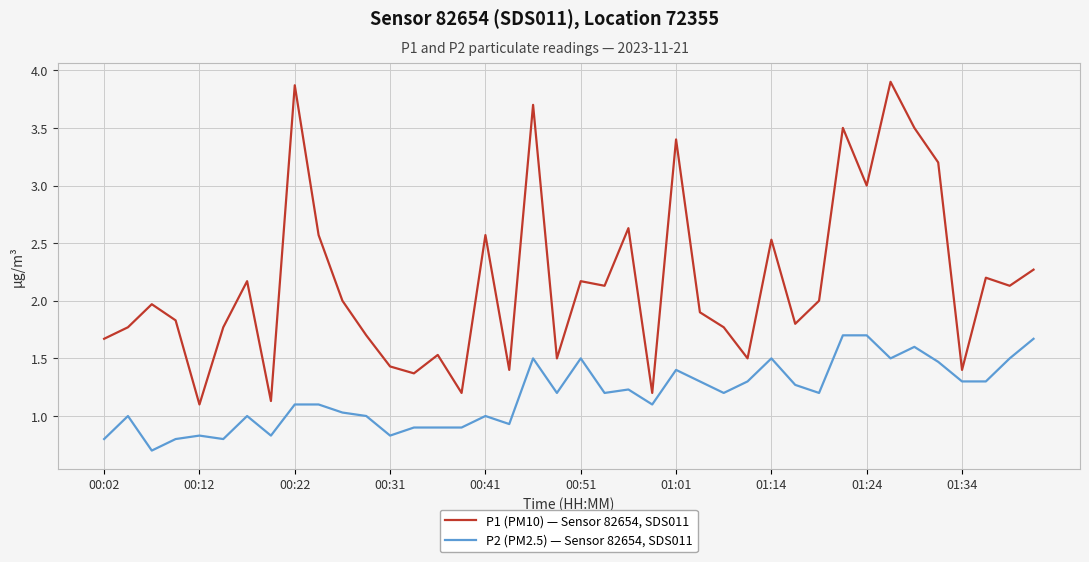

Which series has the largest total across all categories?

P1 (PM10) — Sensor 82654, SDS011